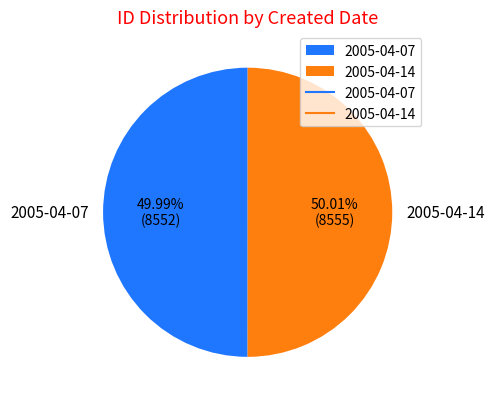

Is it true that 2005-04-14 is 50% of the pie?

True